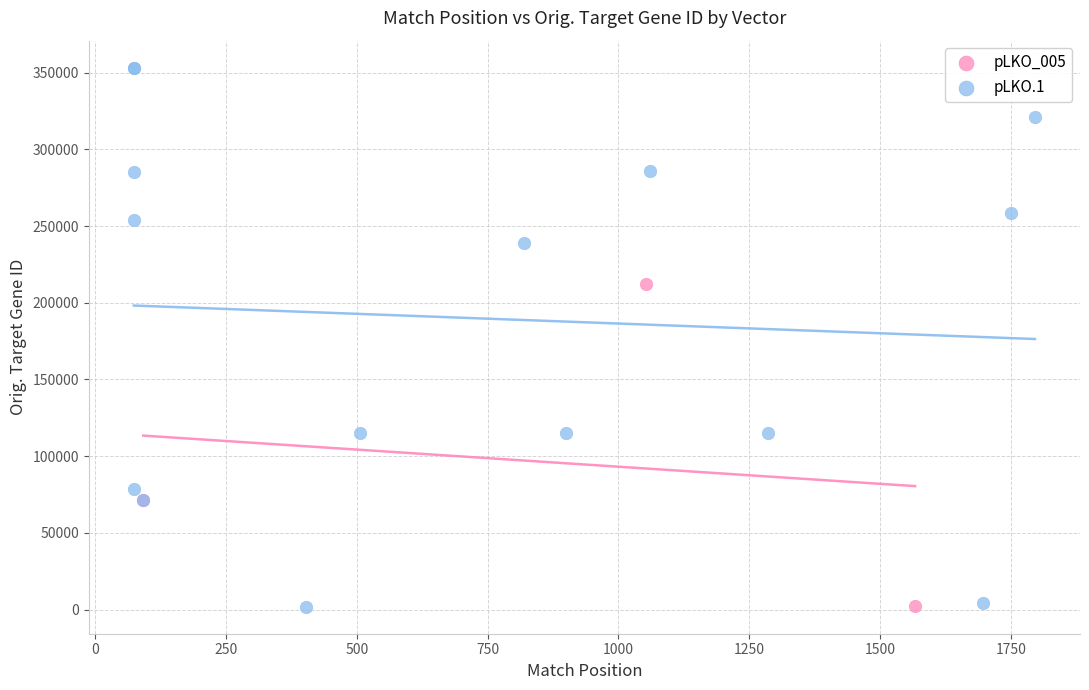

Which series has the widest spread of Y values?

pLKO.1